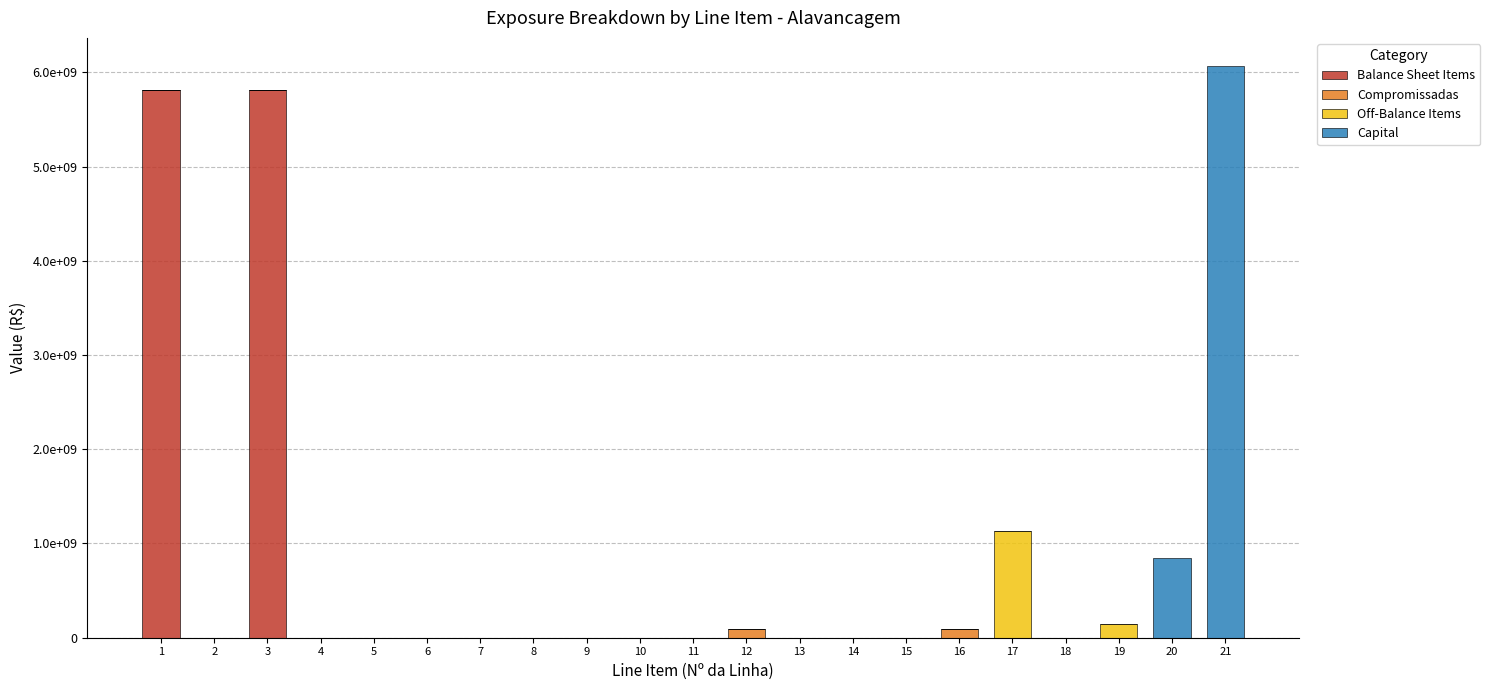

Are the bars grouped side by side (vs. stacked)?

No